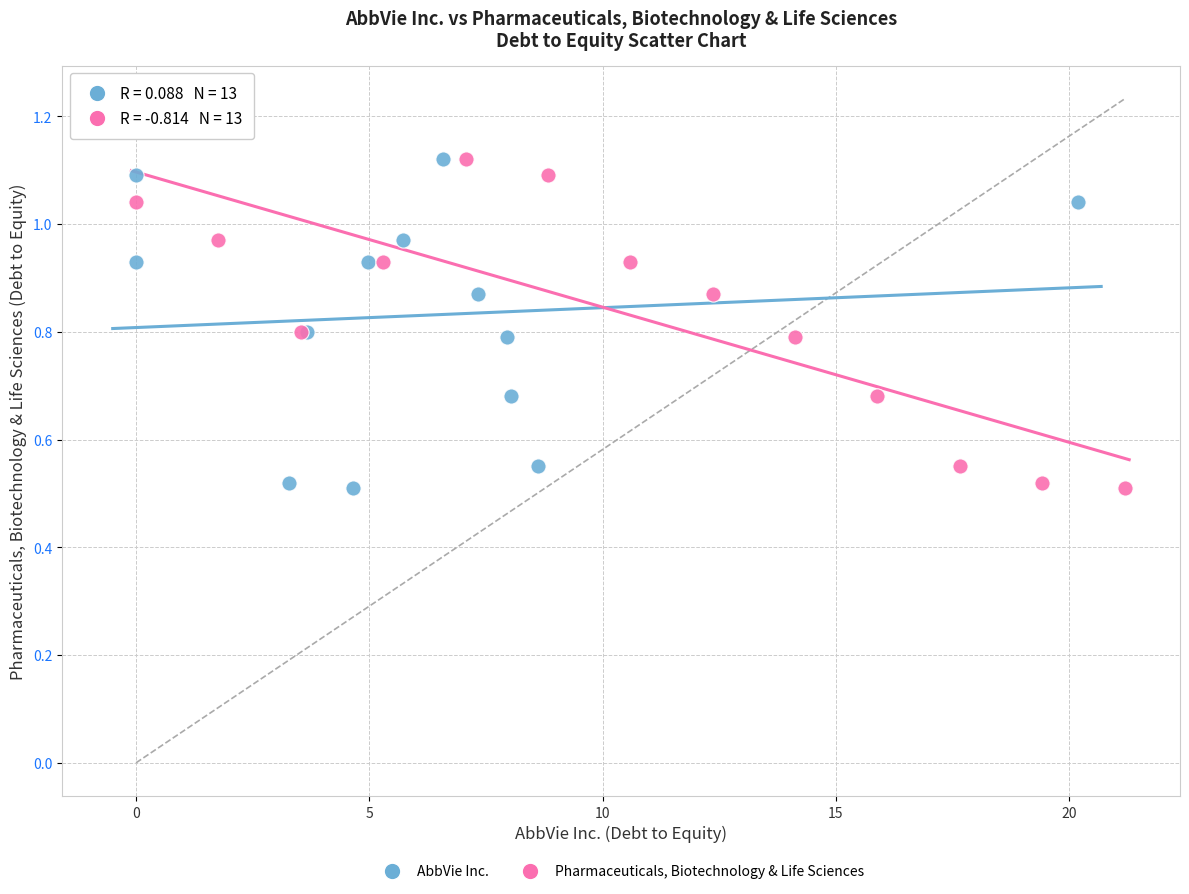

What are all the series names shown in the legend?

AbbVie Inc., Pharmaceuticals, Biotechnology & Life Sciences